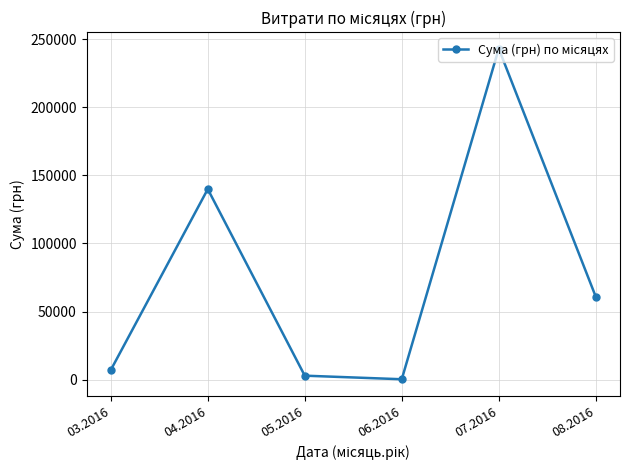

True or false: the data has more than 0 interior local peaks.

True